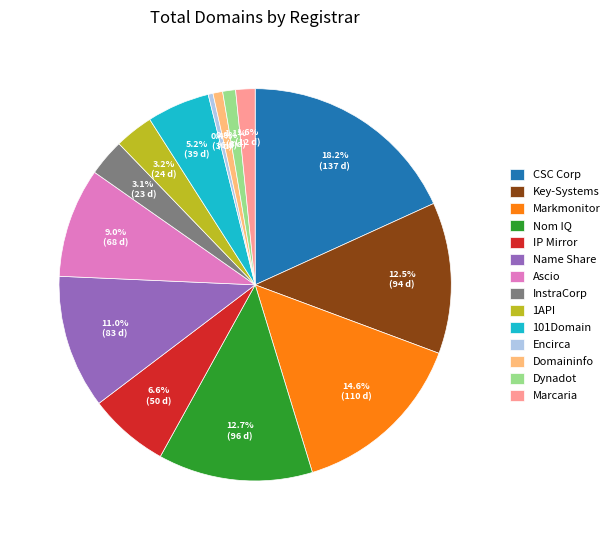

What is the total percentage of 101Domain and Marcaria?

6.8%